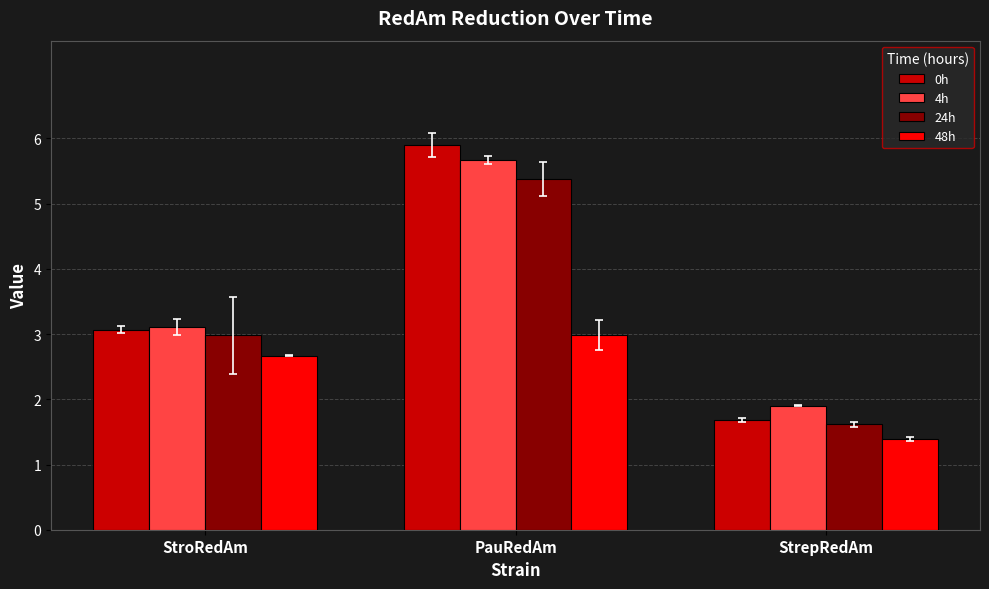

The 0h series shows 3.1 at StroRedAm. True or false?

True